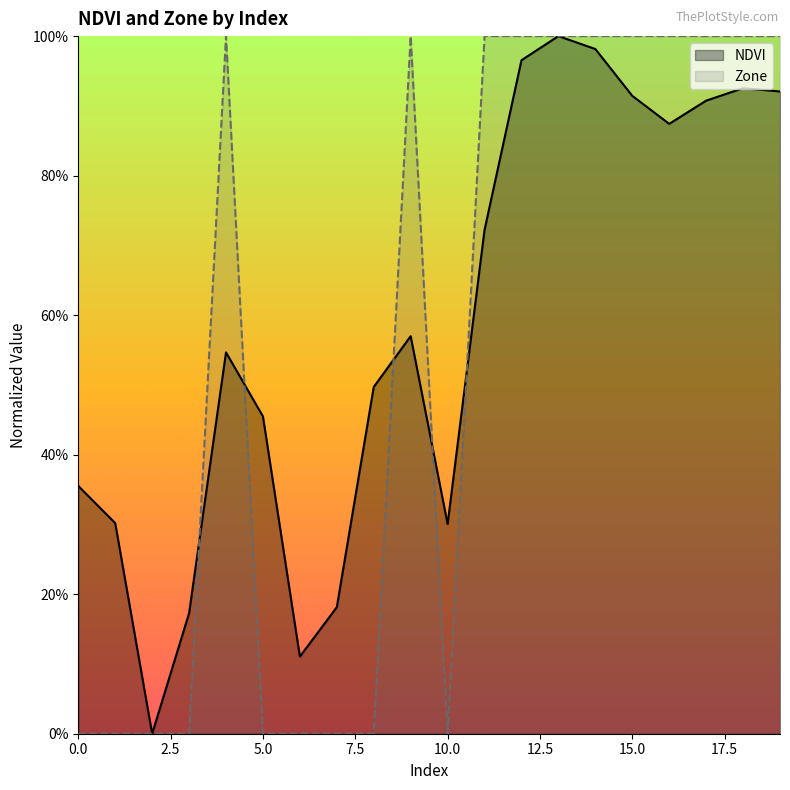

Between 19 and 5.0, which is larger?

19